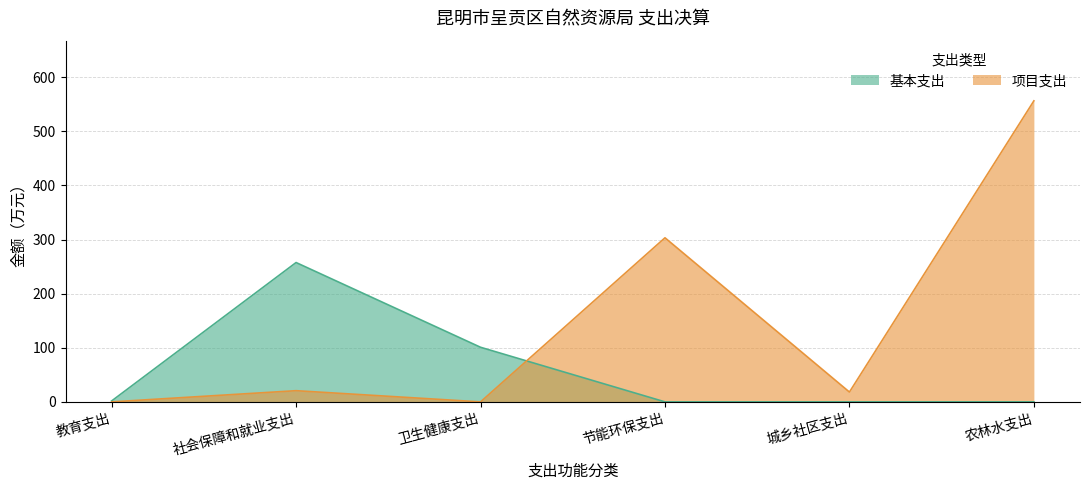

Between 社会保障和就业支出 and 卫生健康支出, which is larger?

社会保障和就业支出